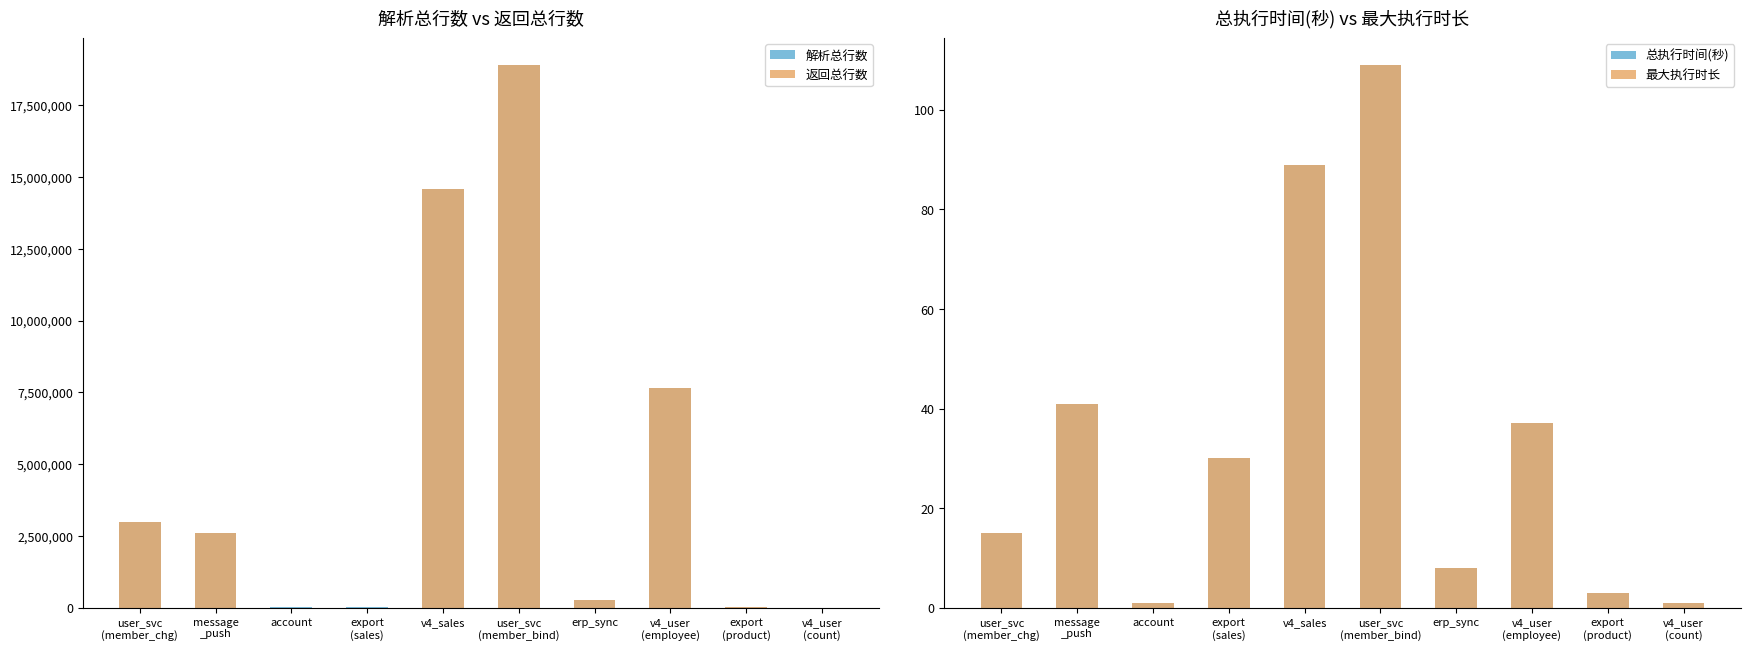

What value does the 解析总行数 series have at erp_sync, to the nearest 10?

268250